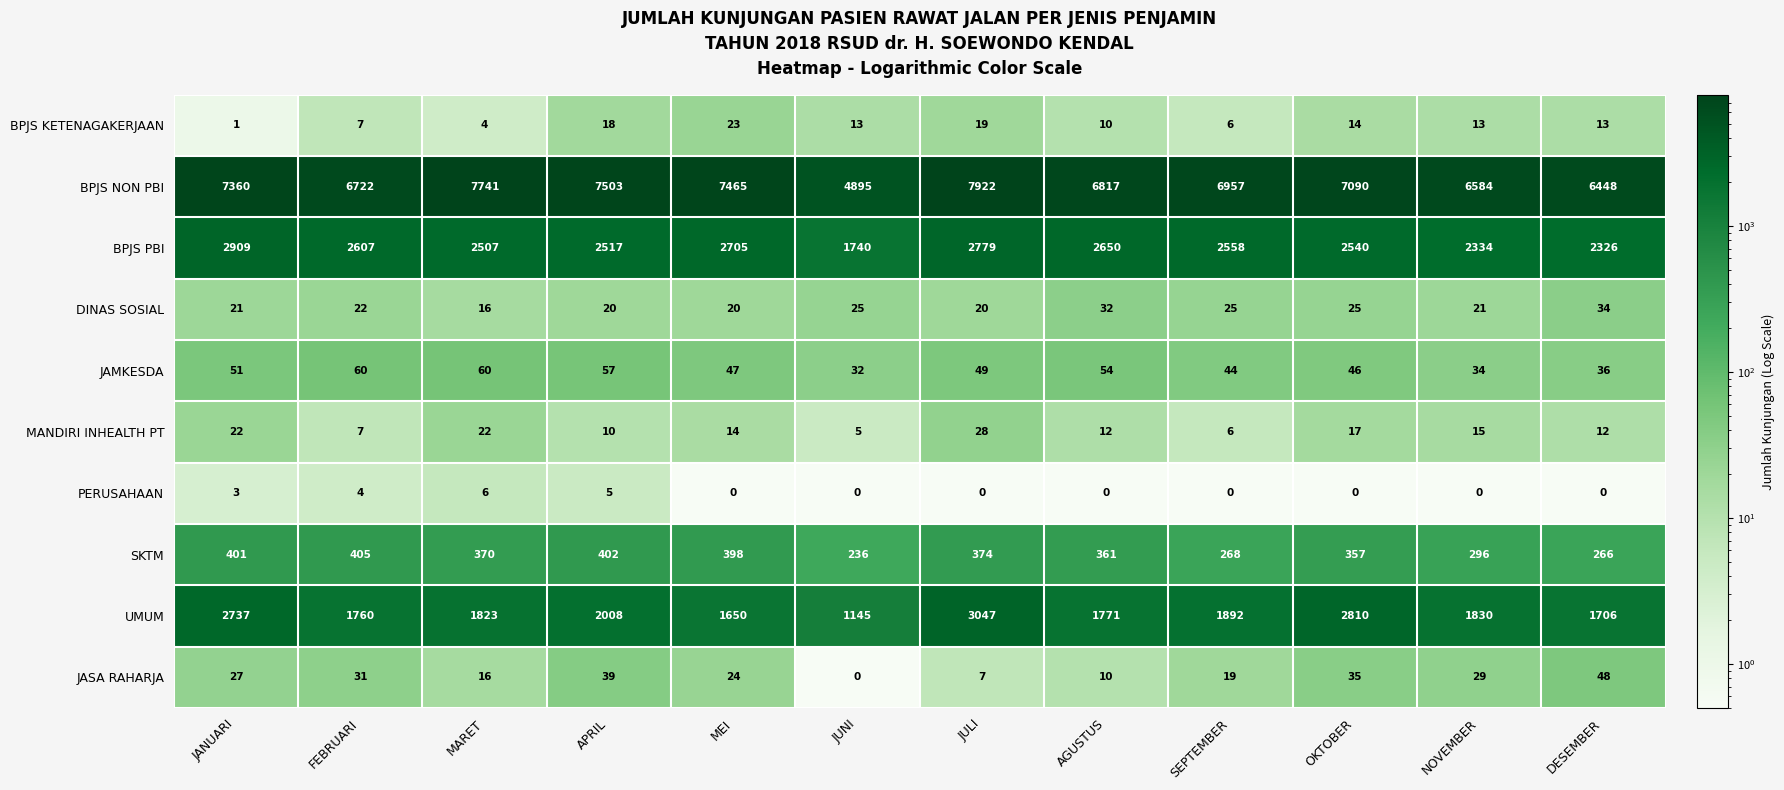

What is the greatest value displayed?

7922